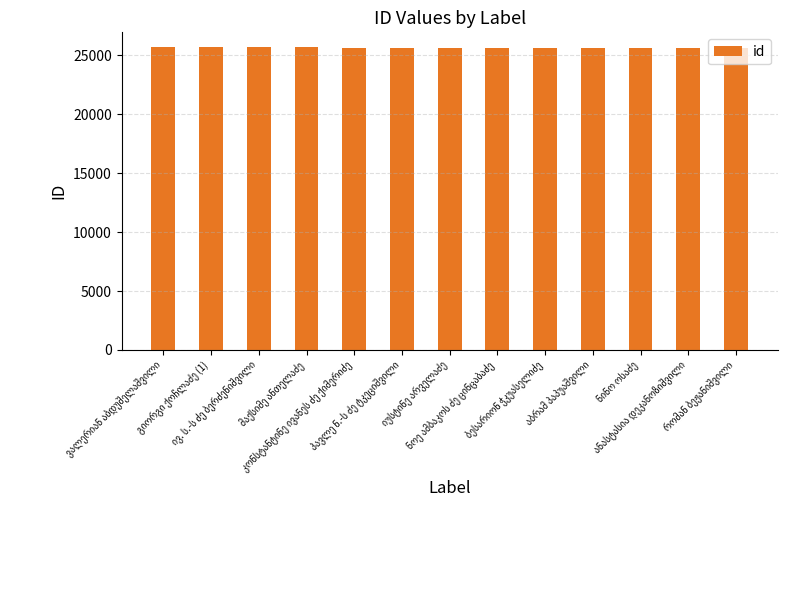

What is the value of the 11th bar from the left?

25651